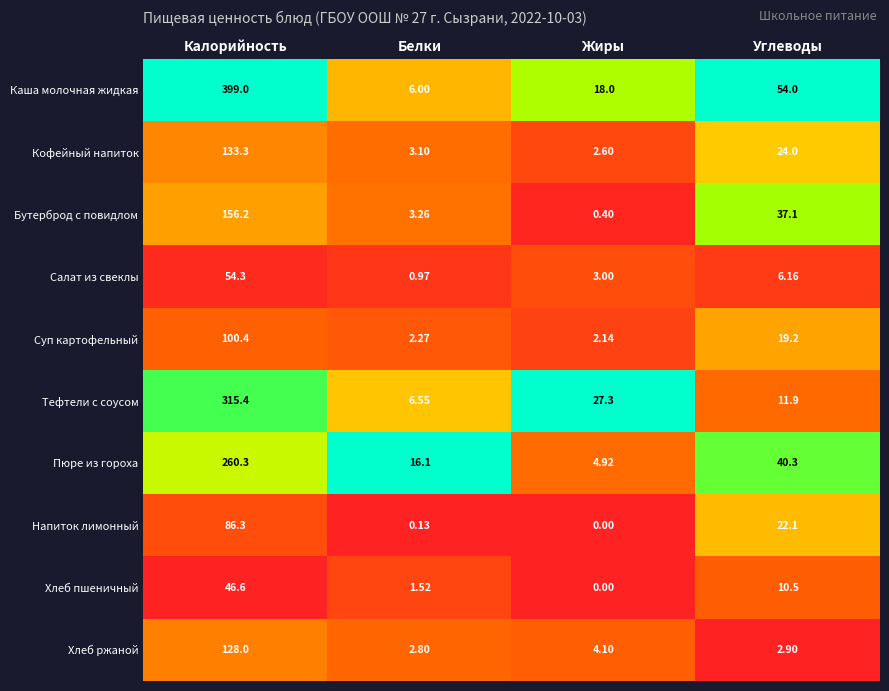

Which series has the widest spread of values?

Каша молочная жидкая